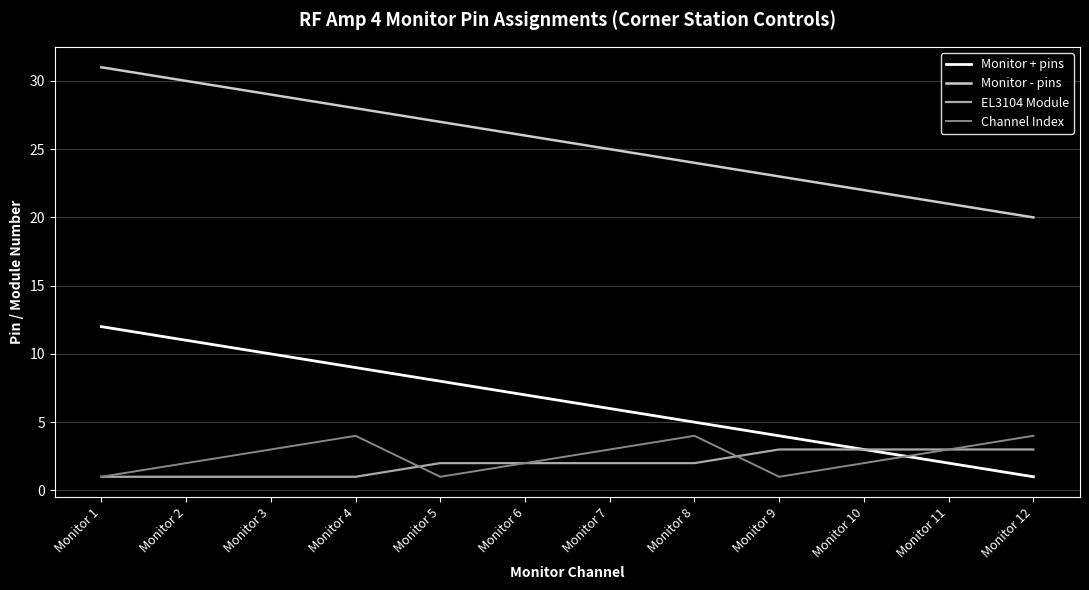

True or false: Monitor - pins and Monitor + pins cross at least once.

False